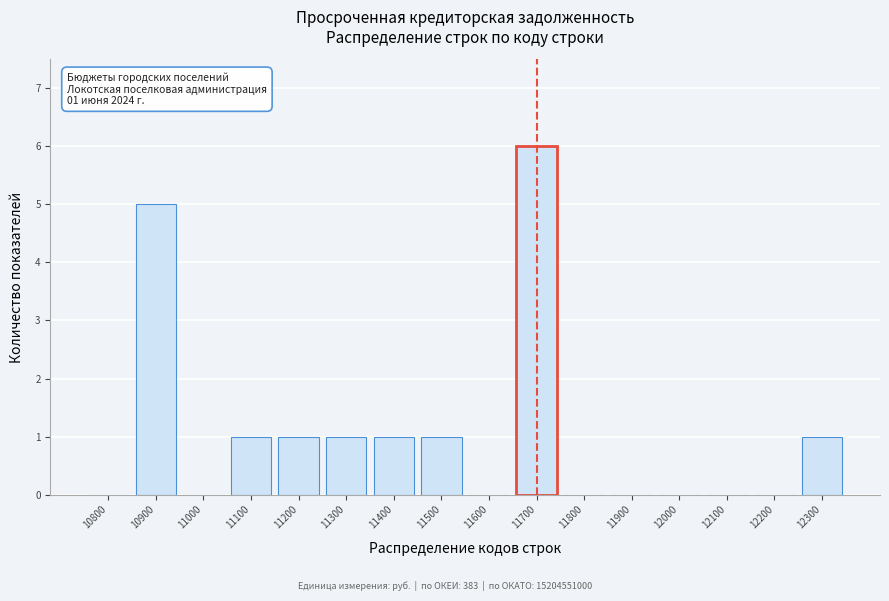

Reading right to left, transcribe all the data shown in this chart.

12300=1	12200=0	12100=0	12000=0	11900=0	11800=0	11700=6	11600=0	11500=1	11400=1	11300=1	11200=1	11100=1	11000=0	10900=5	10800=0